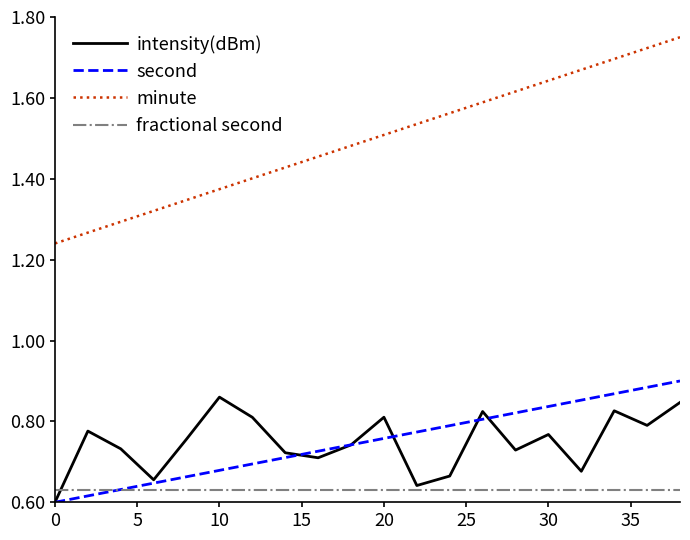

Which series has the largest total across all categories?

minute